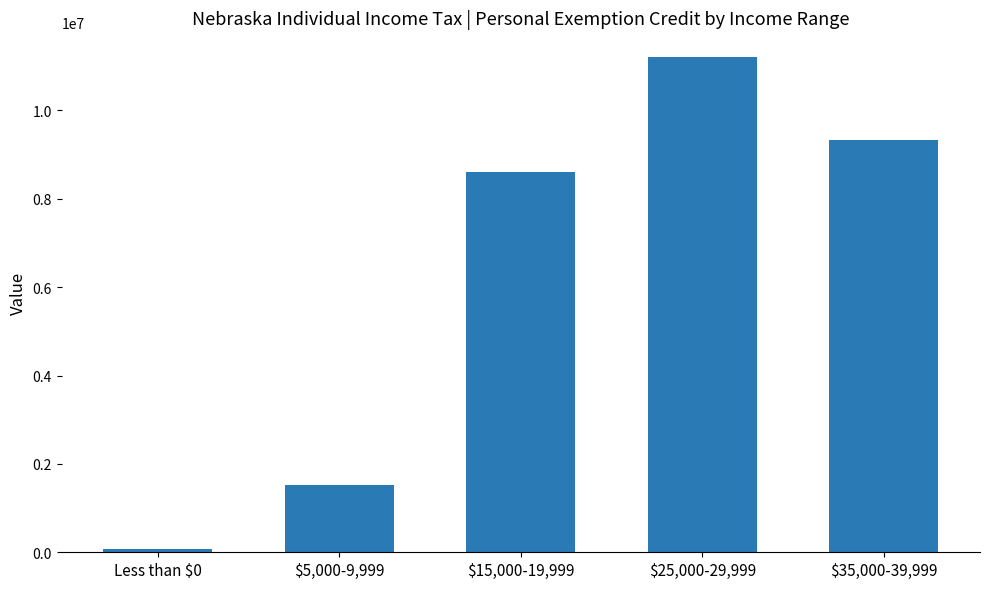

Does the chart contain any negative values?

No